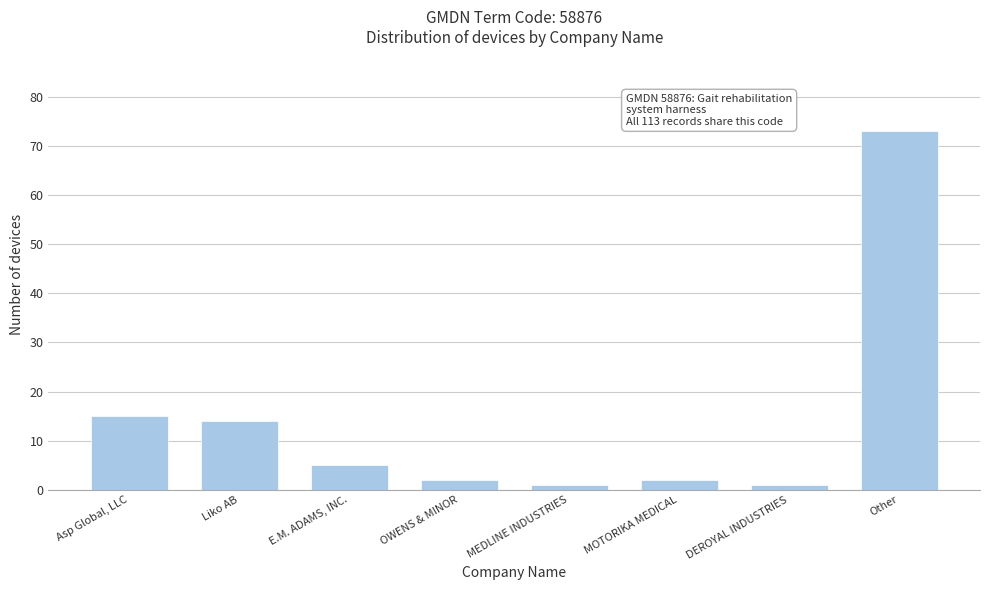

Reading right to left, what are all the values shown in this chart?

Other=73	DEROYAL INDUSTRIES=1	MOTORIKA MEDICAL=2	MEDLINE INDUSTRIES=1	OWENS & MINOR=2	E.M. ADAMS, INC.=5	Liko AB=14	Asp Global, LLC=15